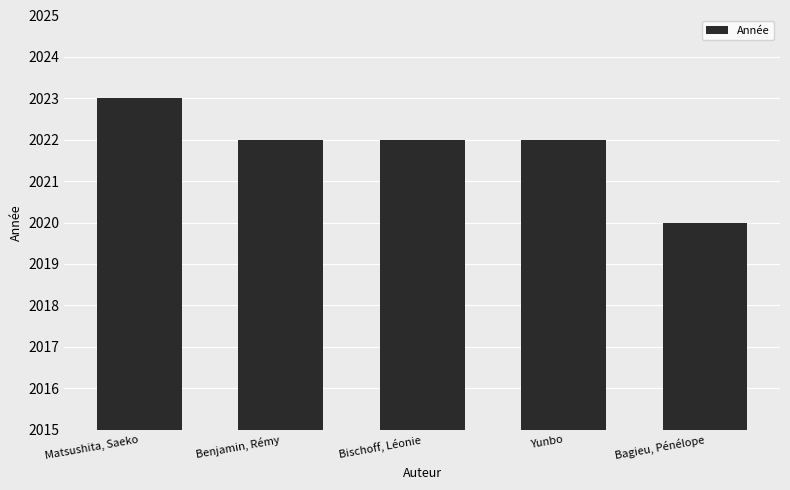

Count the number of categories in the chart.

5